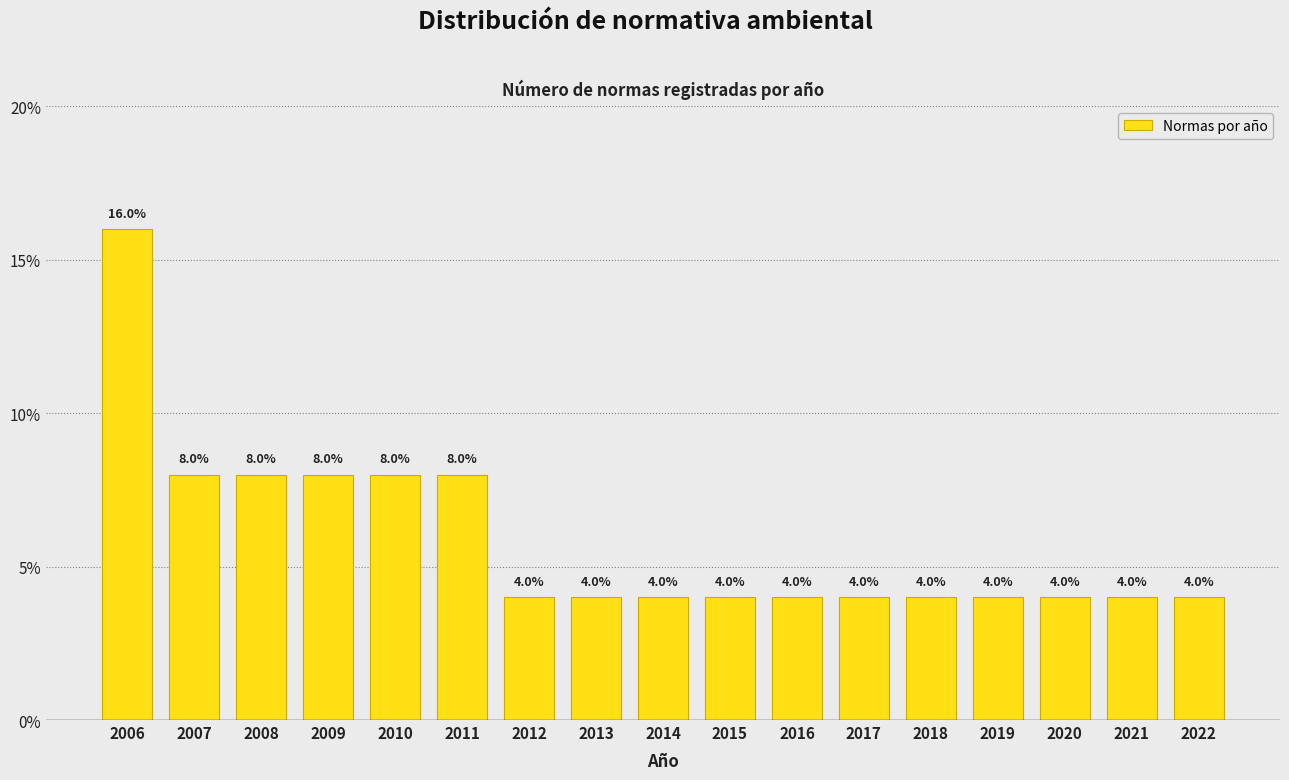

Reading left to right, what are all the values shown in this chart?

16	8	8	8	8	8	4	4	4	4	4	4	4	4	4	4	4